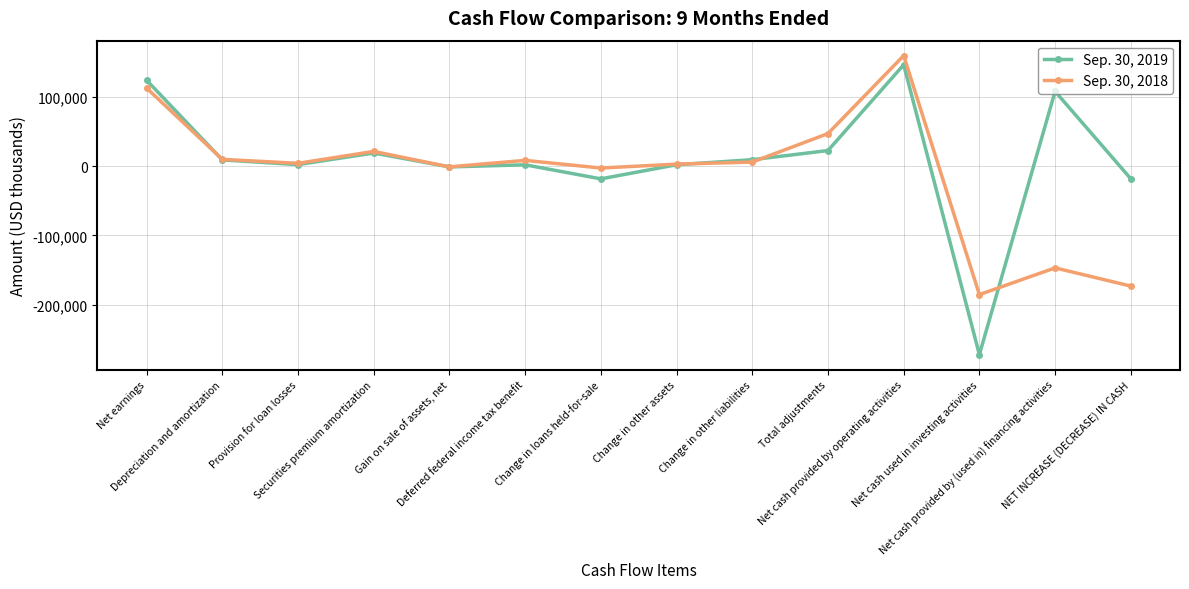

What is the value of the Sep. 30, 2018 point at the 7th from the left?

-2928